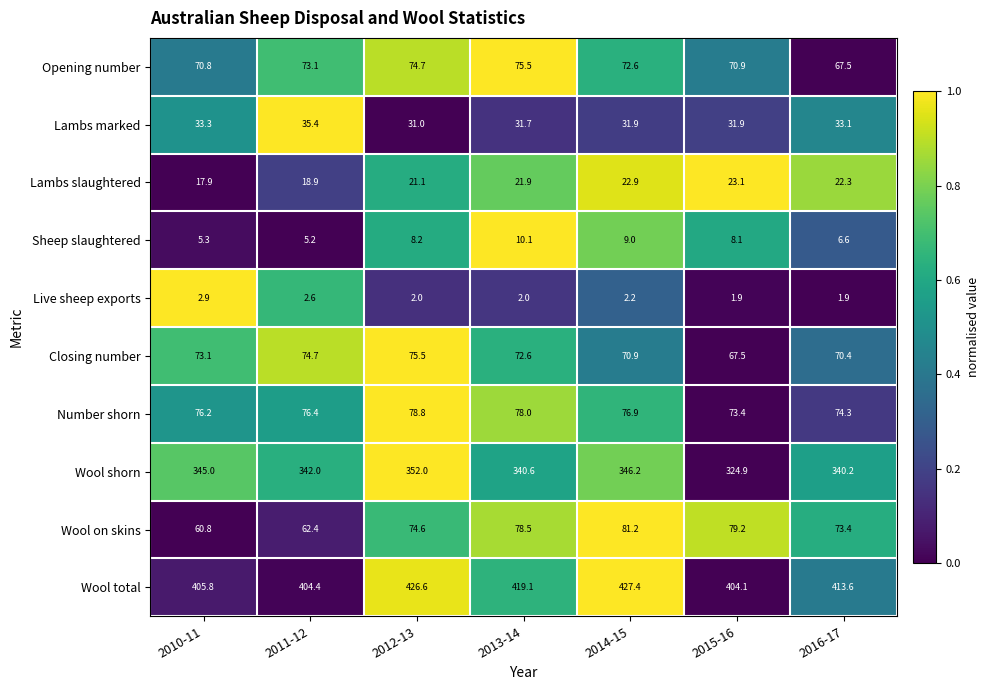

The value of Wool shorn at 2010-11 is 345.0. True or false?

True